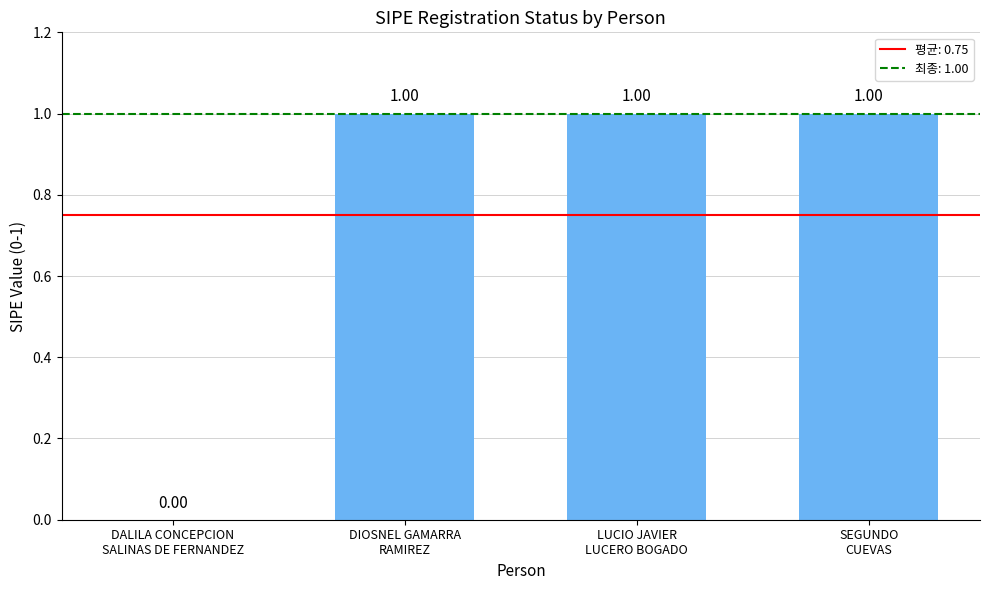

Count the number of data series in this chart.

1